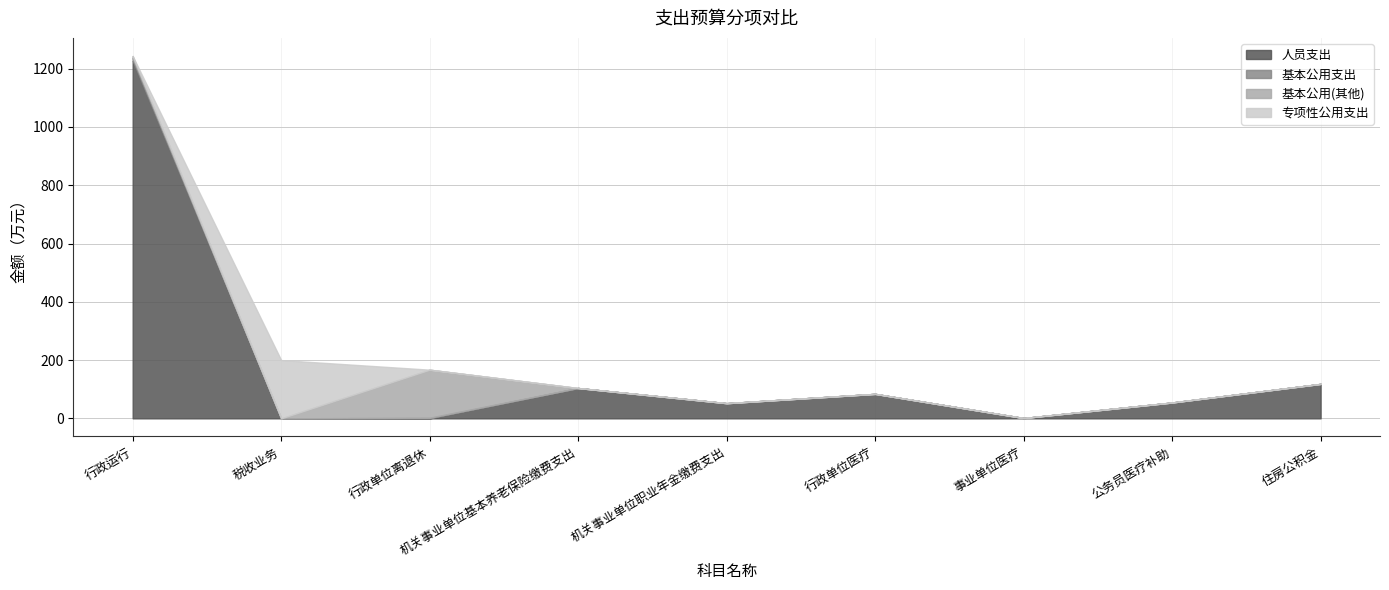

Which category has the highest value in the 专项性公用支出 series?

税收业务